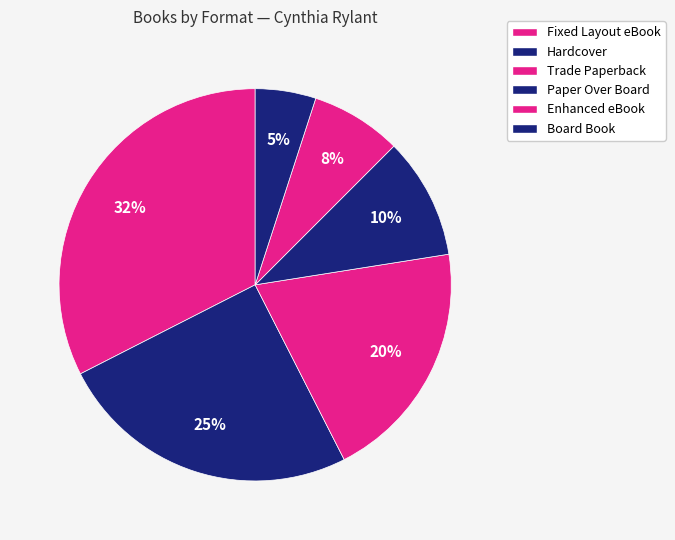

How many slices are in this pie chart?

6